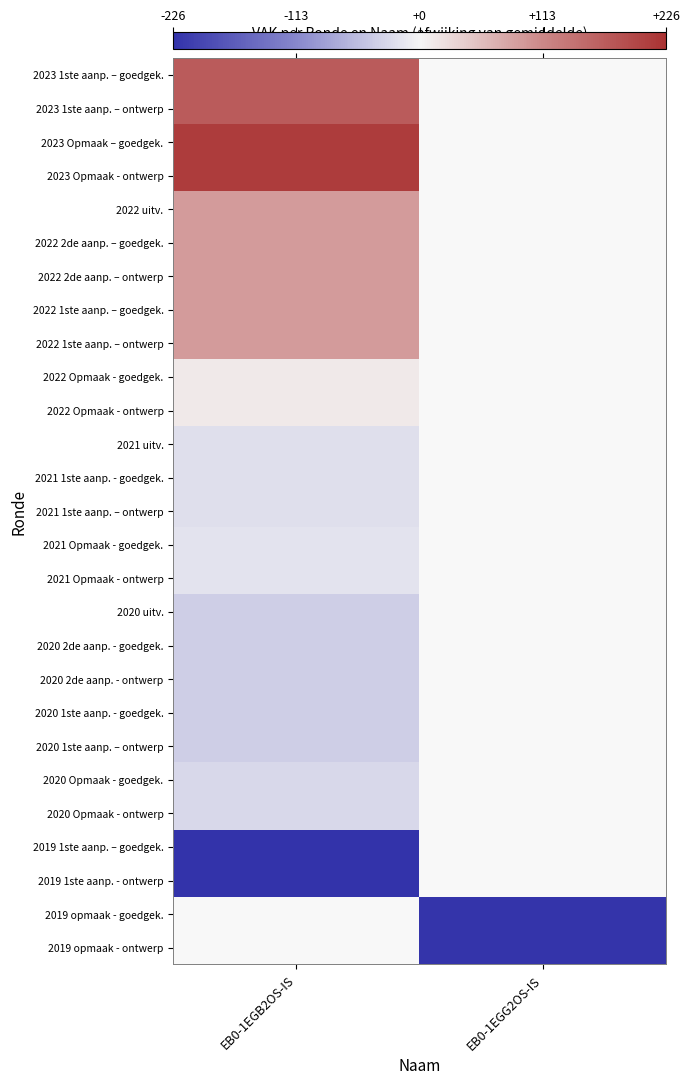

At how many categories does at least one series exceed -69?

1